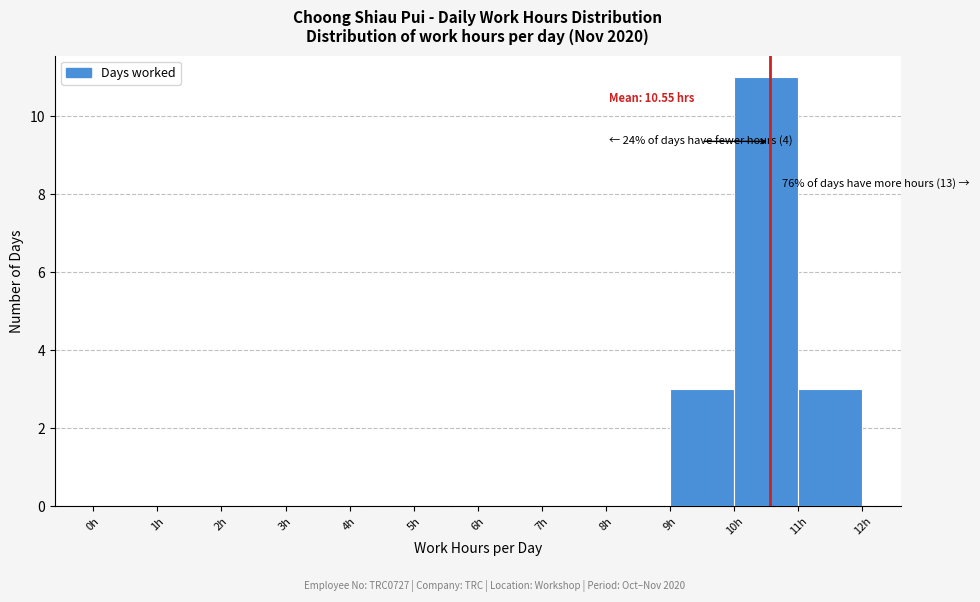

Over which range of the x-axis is the bar tallest?

10 to 11